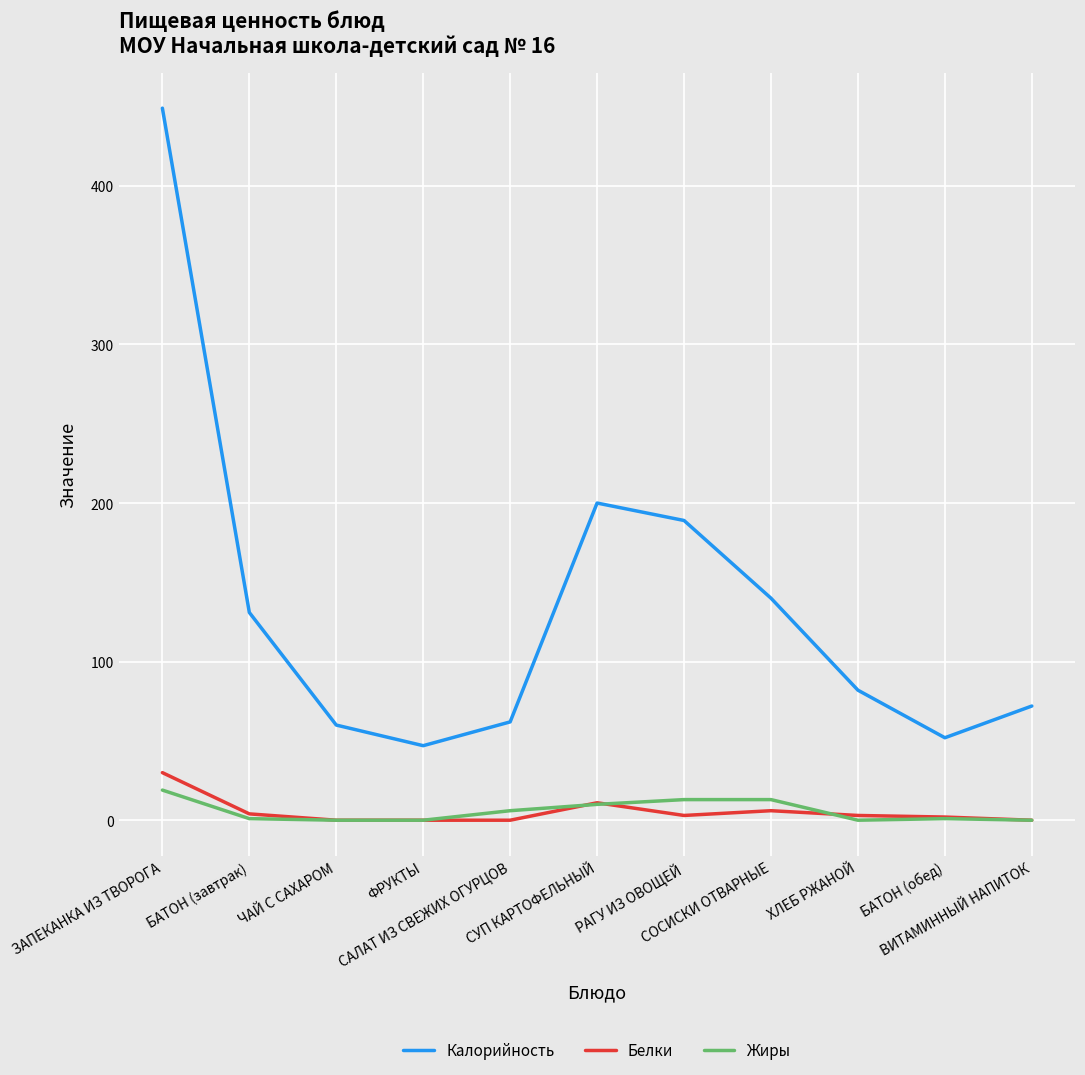

What is the difference between the maximum and minimum values in the Калорийность series?

402